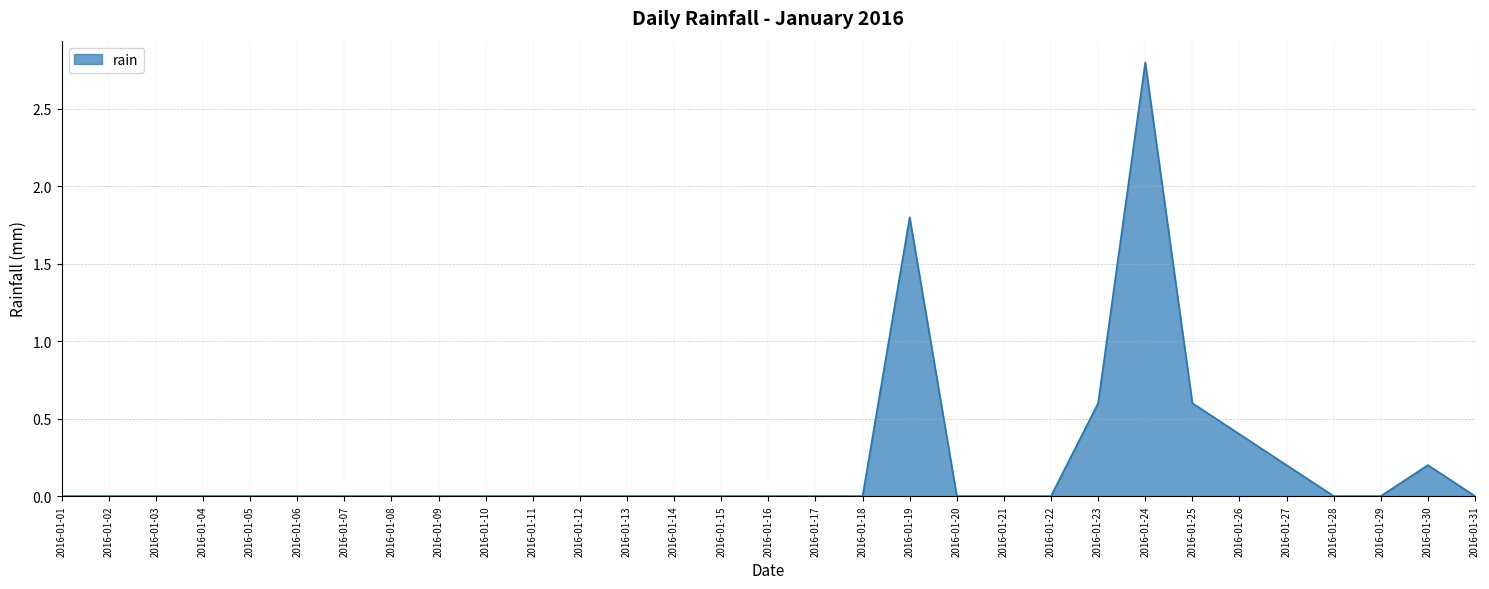

Is it true that the value at 2016-01-10 is 1.3?

False